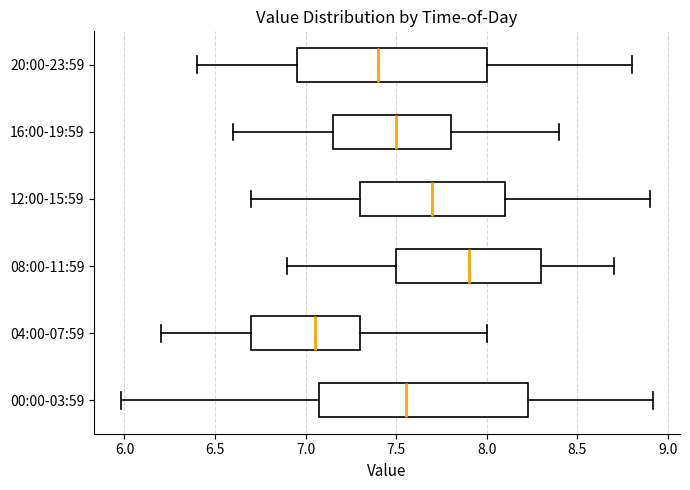

Comparing the boxes themselves (not the whiskers), which one is the widest?

00:00-03:59